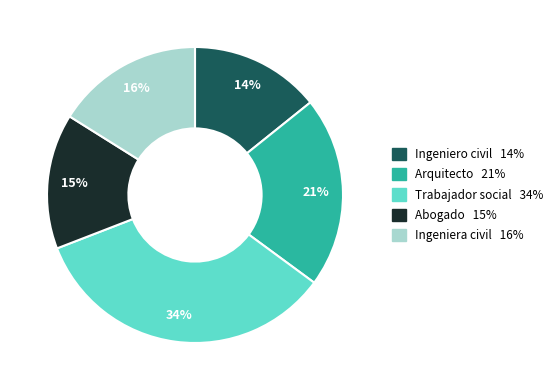

Count the number of slices in the pie.

5